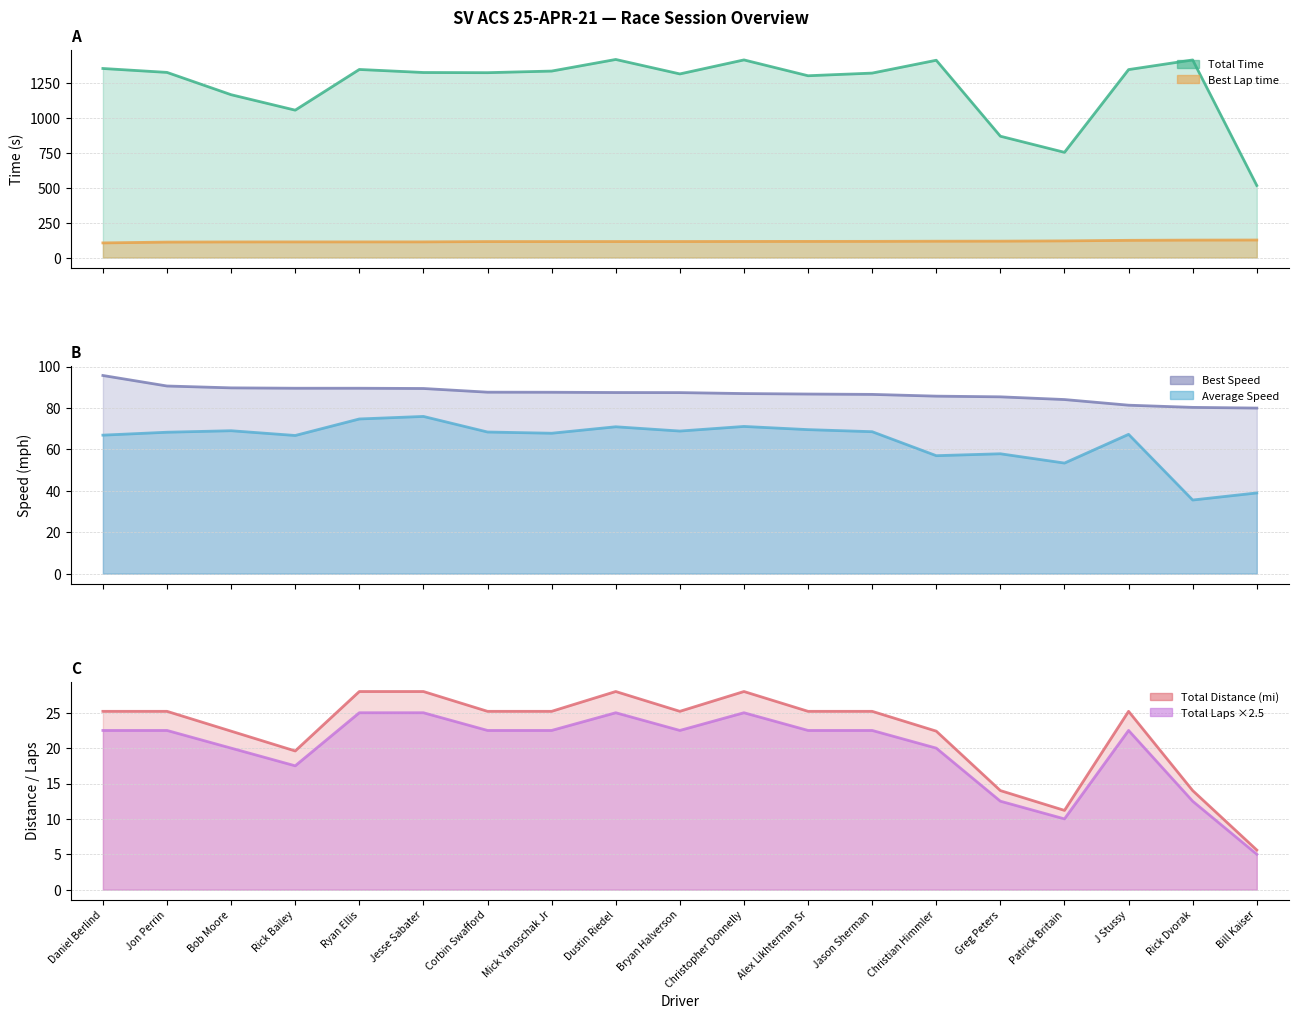

What is the spread (max minus min) of values at Mick Yanoschak Jr?

1315.8